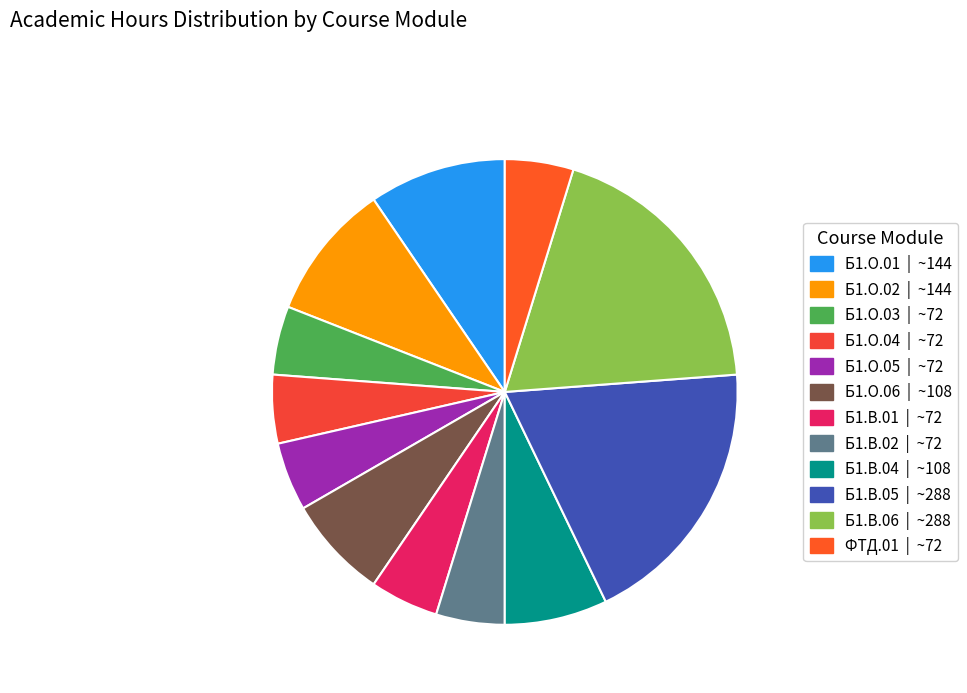

Is the sum of Б1.О.01 and Б1.В.04 greater than half?

No